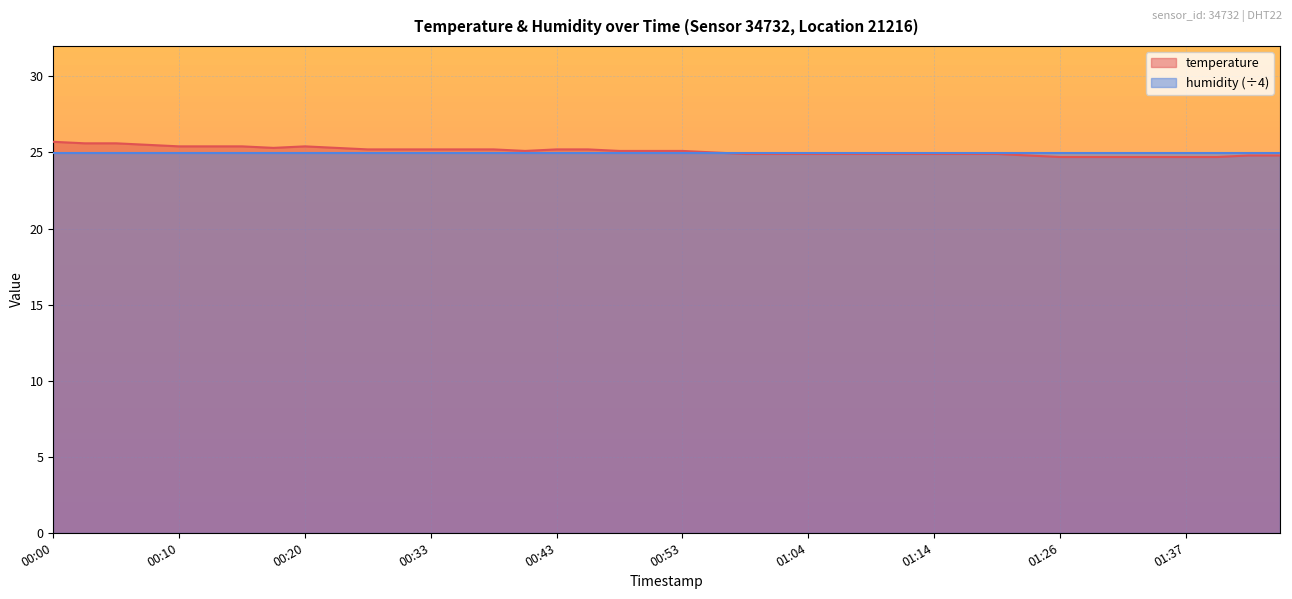

How many lines are shown in the chart?

2